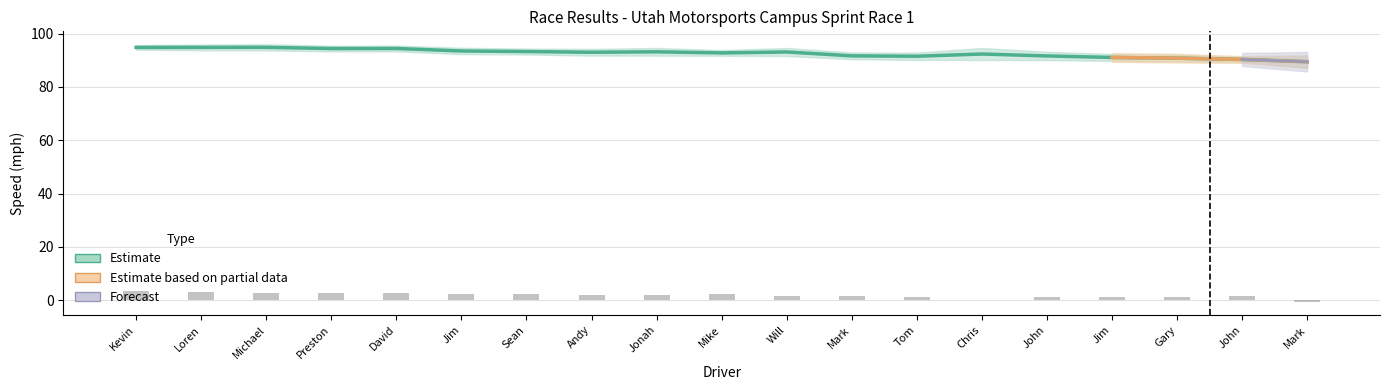

Which has a higher value, Michael Zuieback or Will Tait?

Michael Zuieback